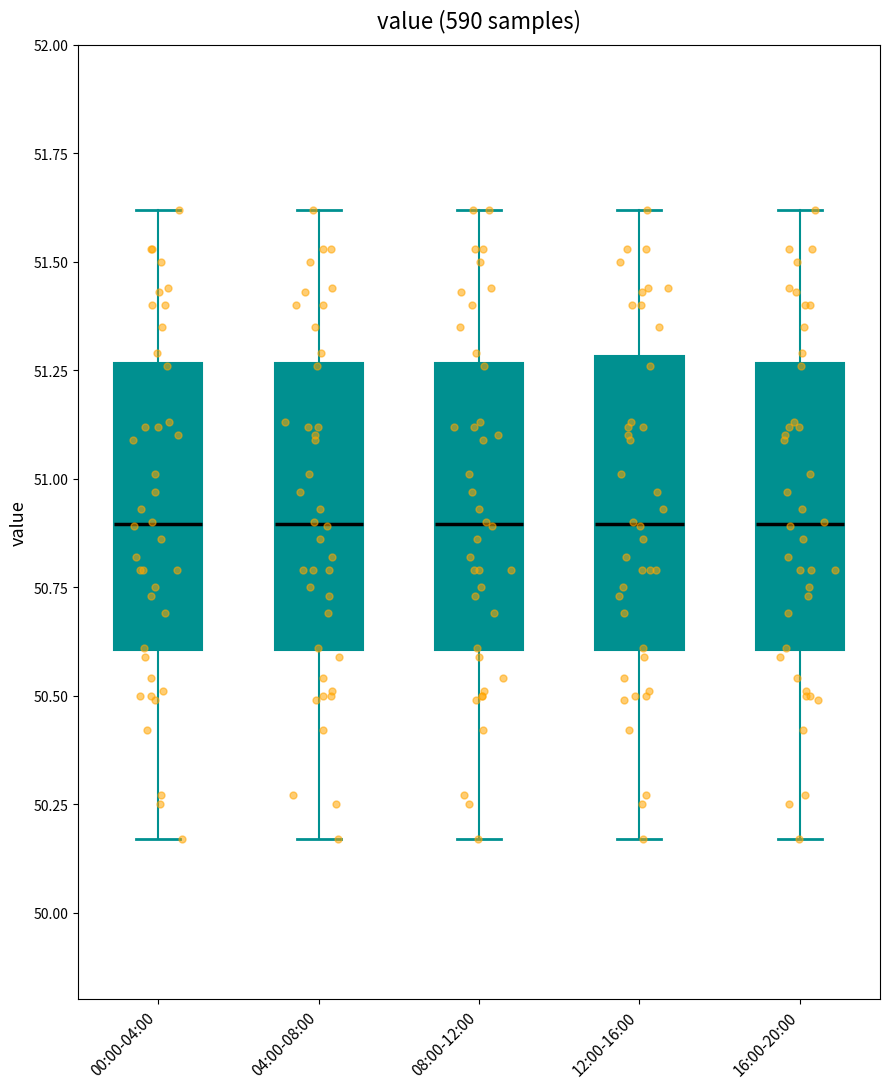

Where does the median line of the box for 16:00-20:00 sit on the y-axis? The values are not printed on the chart, so give them approximately, as read against the axis.

50.90